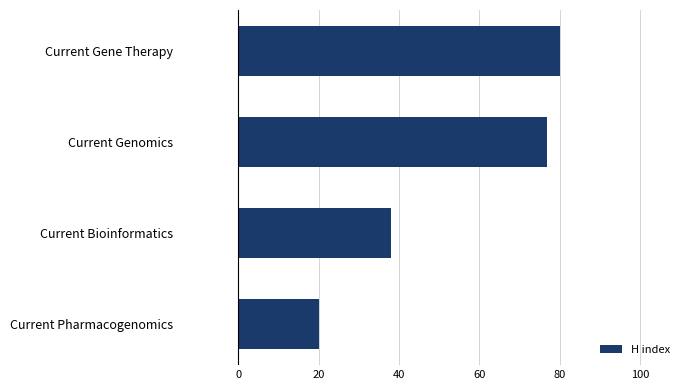

What is the label of the 2nd bar from the bottom?

Current Bioinformatics